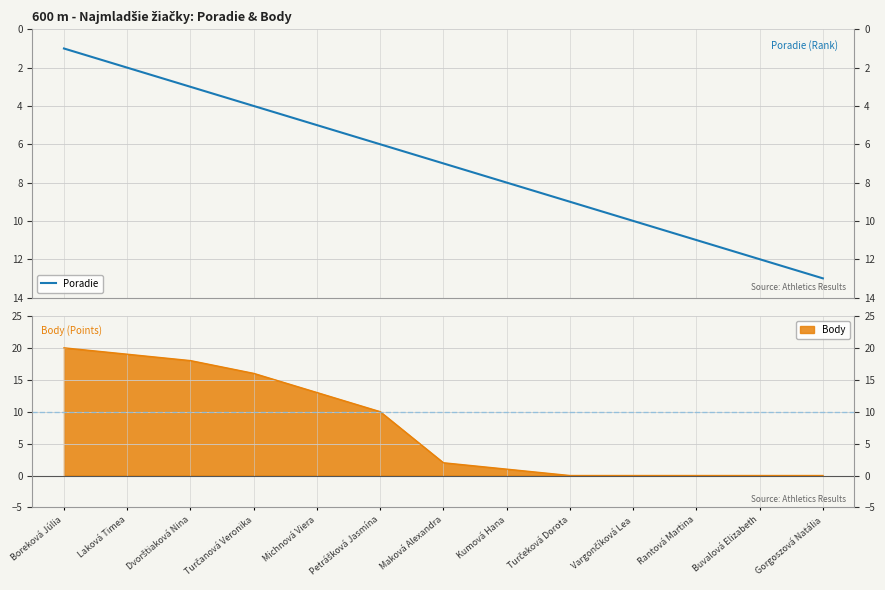

What is the approximate value at Michnová Viera?

5